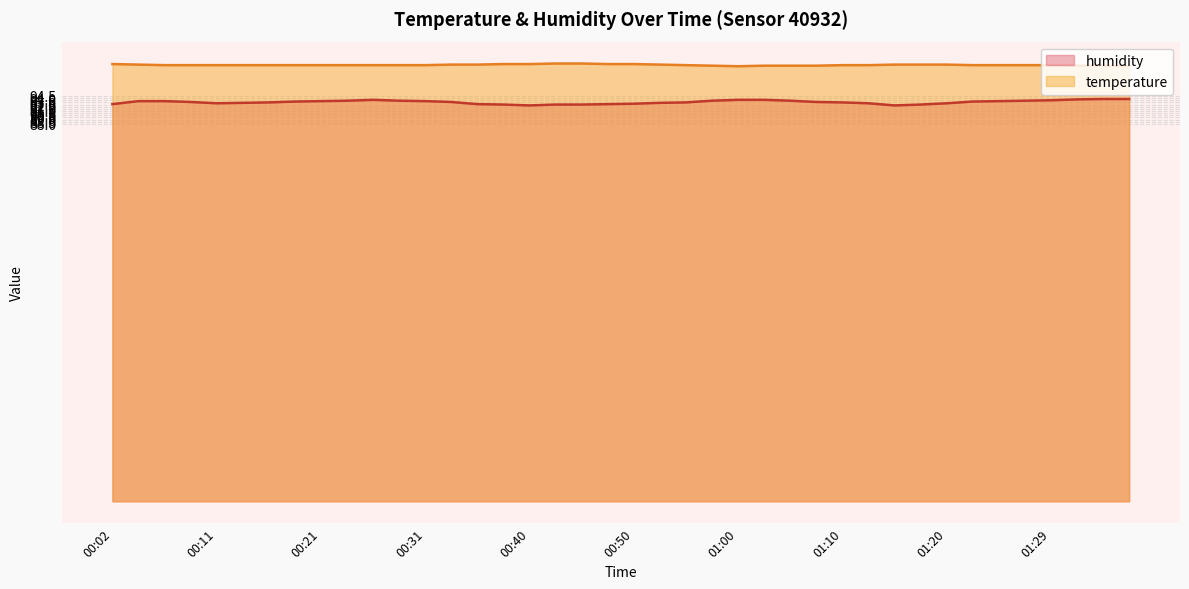

Reading left to right, what are all the values shown in this chart?

temperature: 00:02=101.9	00:04=101.8	00:06=101.7	00:09=101.7	00:11=101.7	00:14=101.7	00:16=101.7	00:19=101.7	00:21=101.7	00:23=101.7	00:26=101.7	00:28=101.7	00:31=101.7	00:33=101.8	00:36=101.8	00:38=101.9	00:40=101.9	00:43=102.1	00:45=102.1	00:48=101.9	00:50=101.9	00:53=101.8	00:55=101.7	00:58=101.6	01:00=101.4	01:02=101.6	01:05=101.6	01:07=101.6	01:10=101.7	01:12=101.7	01:15=101.8	01:17=101.8	01:20=101.8	01:22=101.7	01:24=101.7	01:27=101.7	01:29=101.7	01:32=101.6	01:34=101.6	01:37=101.4
humidity: 00:02=92.6	00:04=93.3	00:06=93.3	00:09=93.1	00:11=92.8	00:14=92.9	00:16=93.0	00:19=93.2	00:21=93.3	00:23=93.4	00:26=93.6	00:28=93.4	00:31=93.3	00:33=93.1	00:36=92.6	00:38=92.5	00:40=92.3	00:43=92.5	00:45=92.5	00:48=92.6	00:50=92.7	00:53=92.9	00:55=93.0	00:58=93.4	01:00=93.6	01:02=93.6	01:05=93.4	01:07=93.1	01:10=93.0	01:12=92.8	01:15=92.3	01:17=92.5	01:20=92.8	01:22=93.2	01:24=93.3	01:27=93.4	01:29=93.5	01:32=93.7	01:34=93.8	01:37=93.8